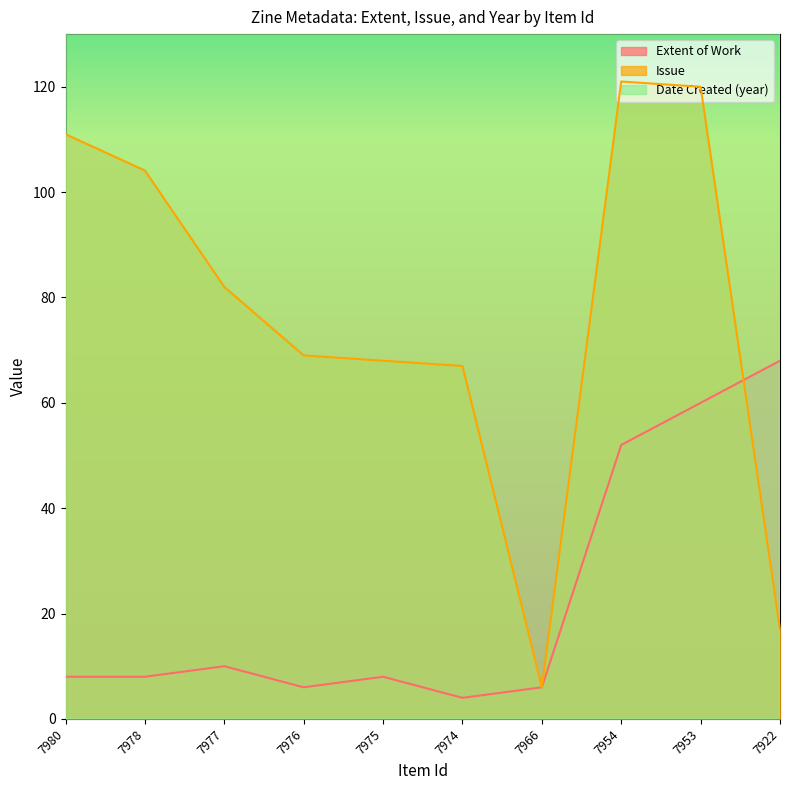

Is the value of Extent of Work at 7966 greater than the value of Date Created (year) at 7954?

No